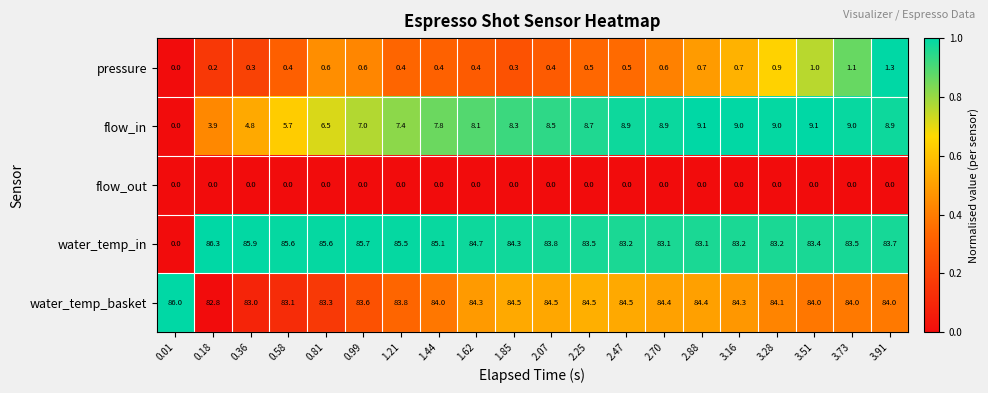

Which series has the widest spread of values?

water_temp_in